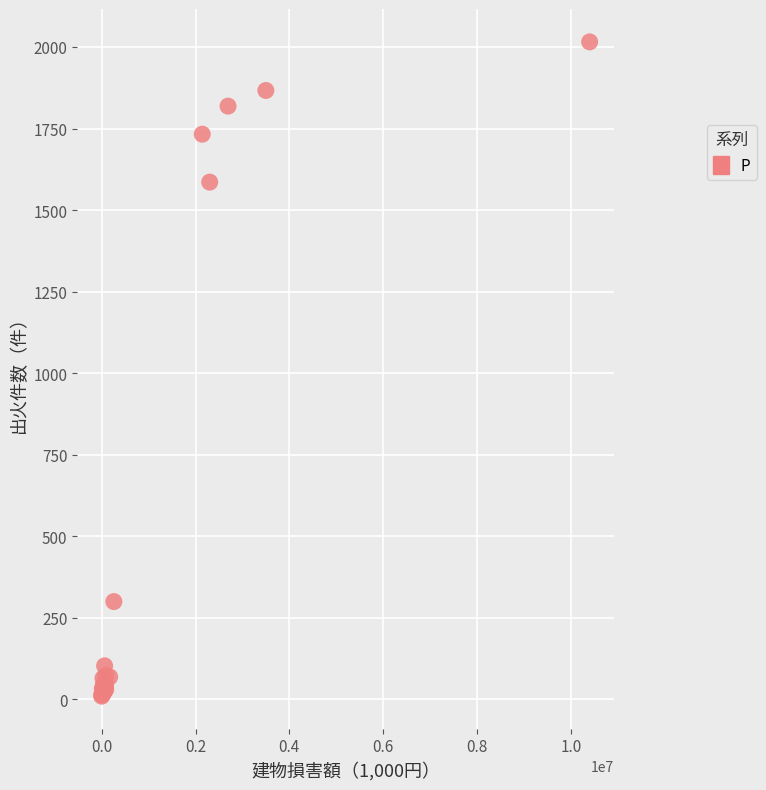

What Y value in the scatter plot is closest to 1013?

1586